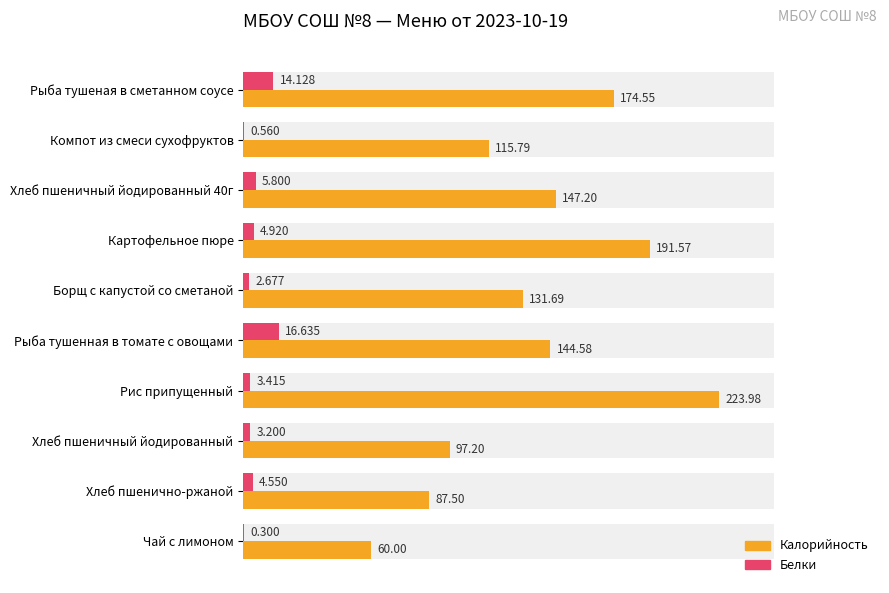

List the series in order of their peak value, highest first.

Калорийность, Белки